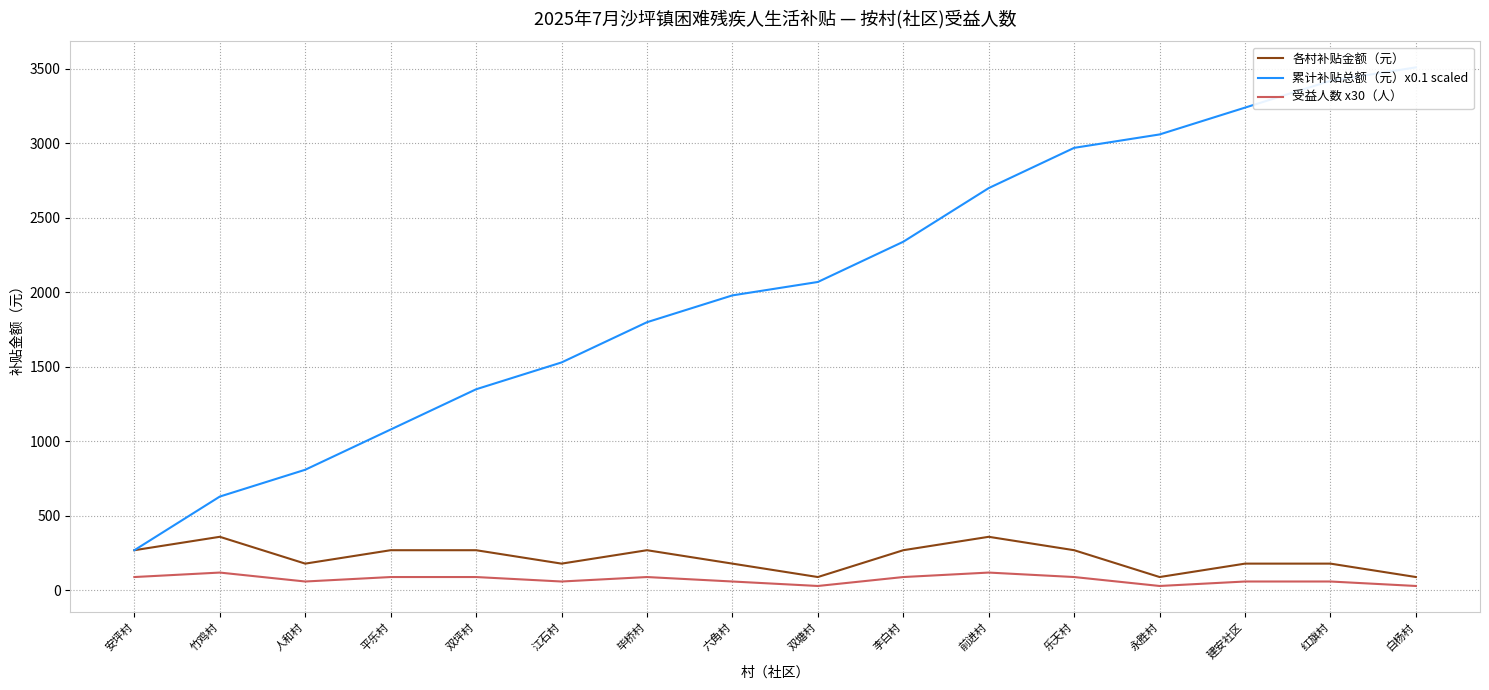

How many lines are shown in the chart?

3